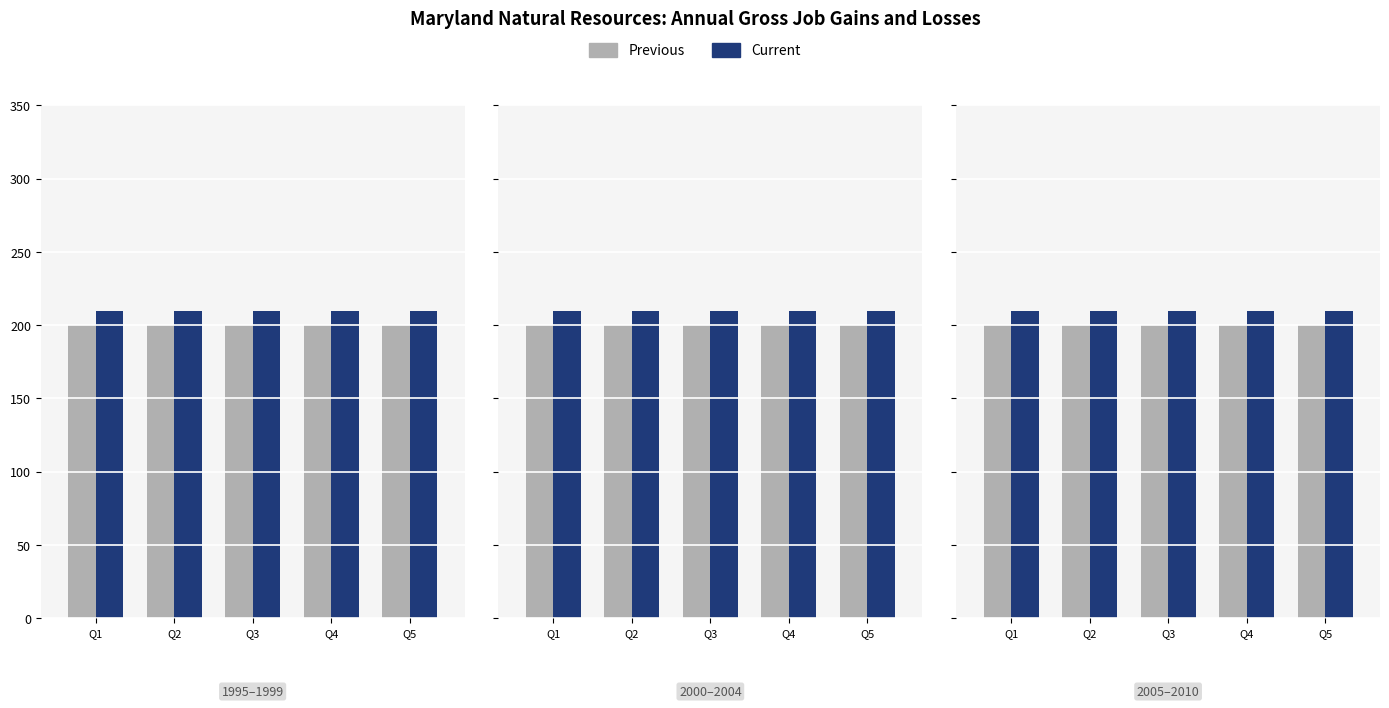

What is the sum of the Previous values at Q1 and Q2?

400